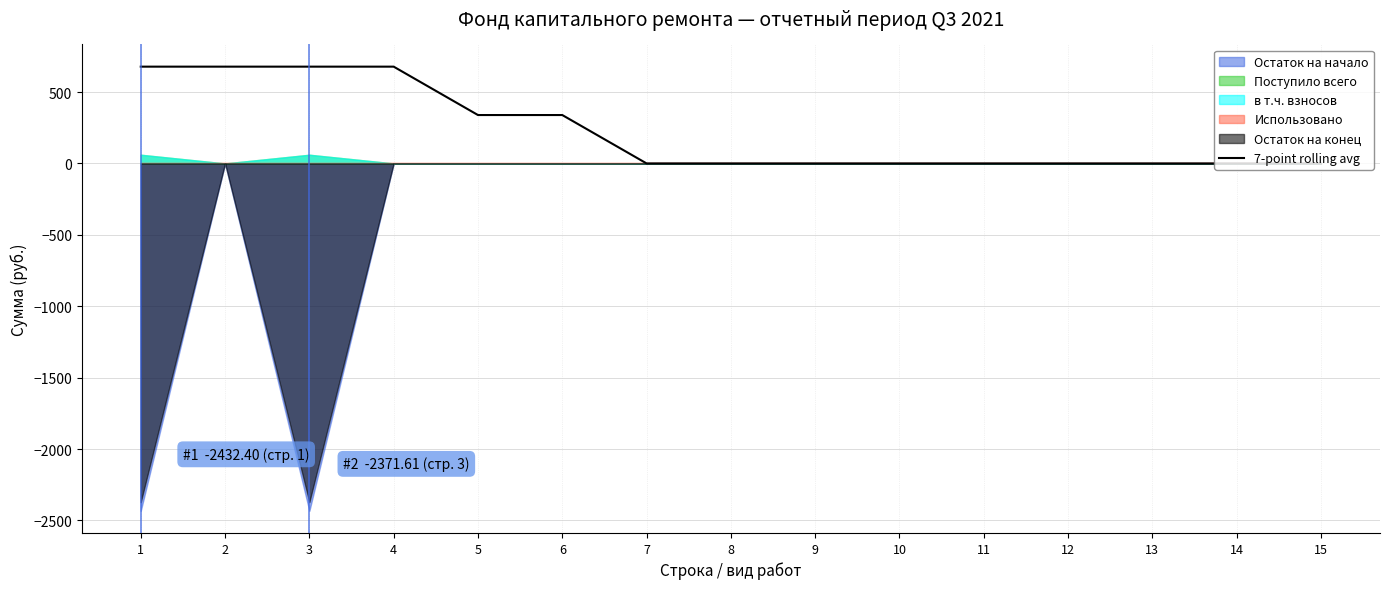

List the labels in order of value, largest first.

1, 2, 3, 4, 5, 6, 7, 8, 9, 10, 11, 12, 13, 14, 15